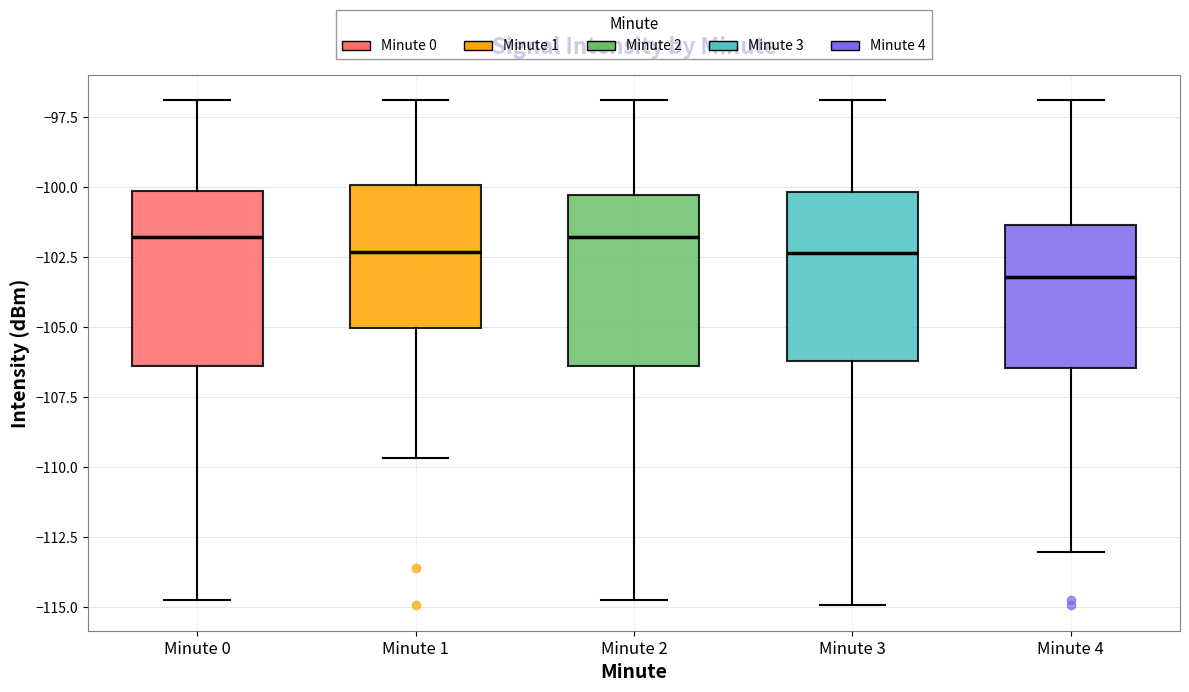

Which box has the lowest median line?

Minute 4